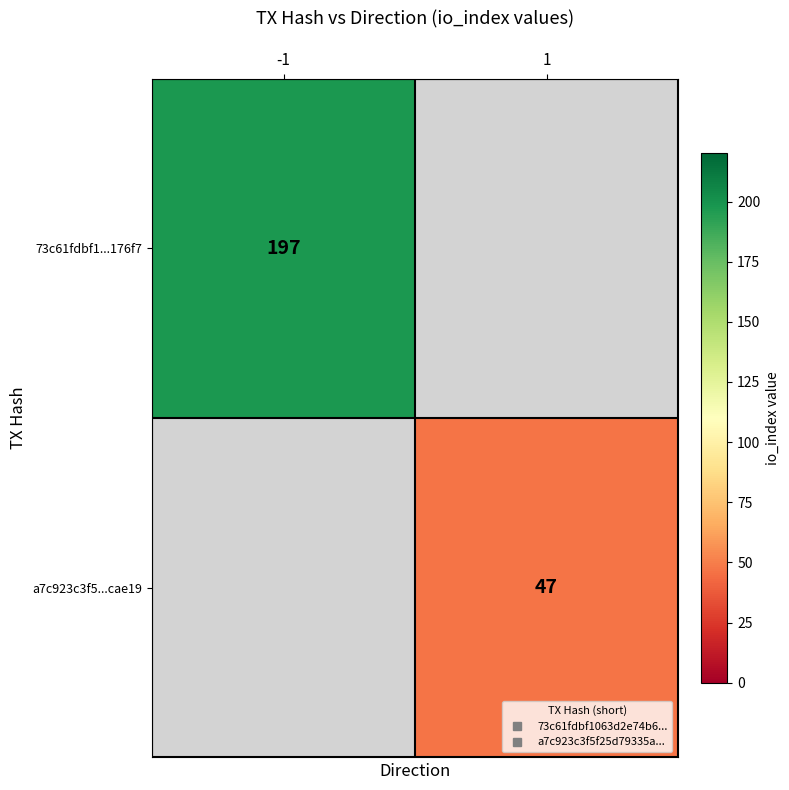

How many categories are shown in the chart?

2